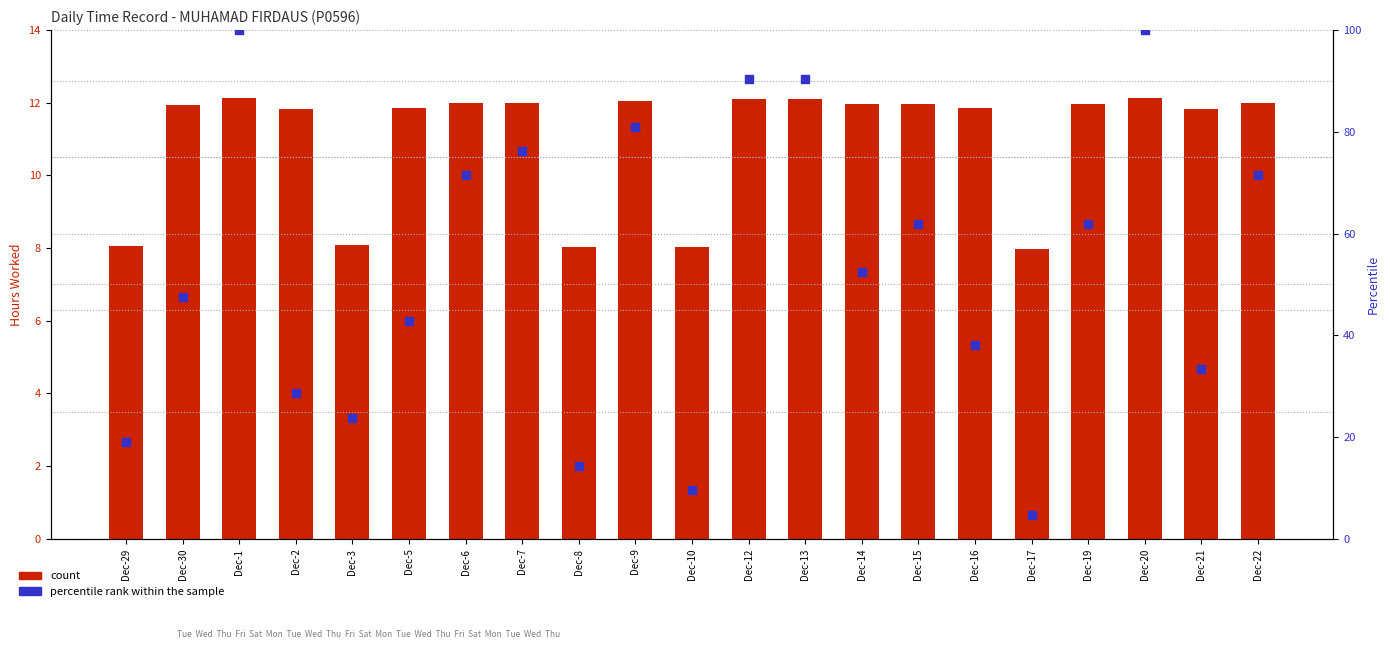

Which series has the widest spread of Y values?

percentile rank within the sample